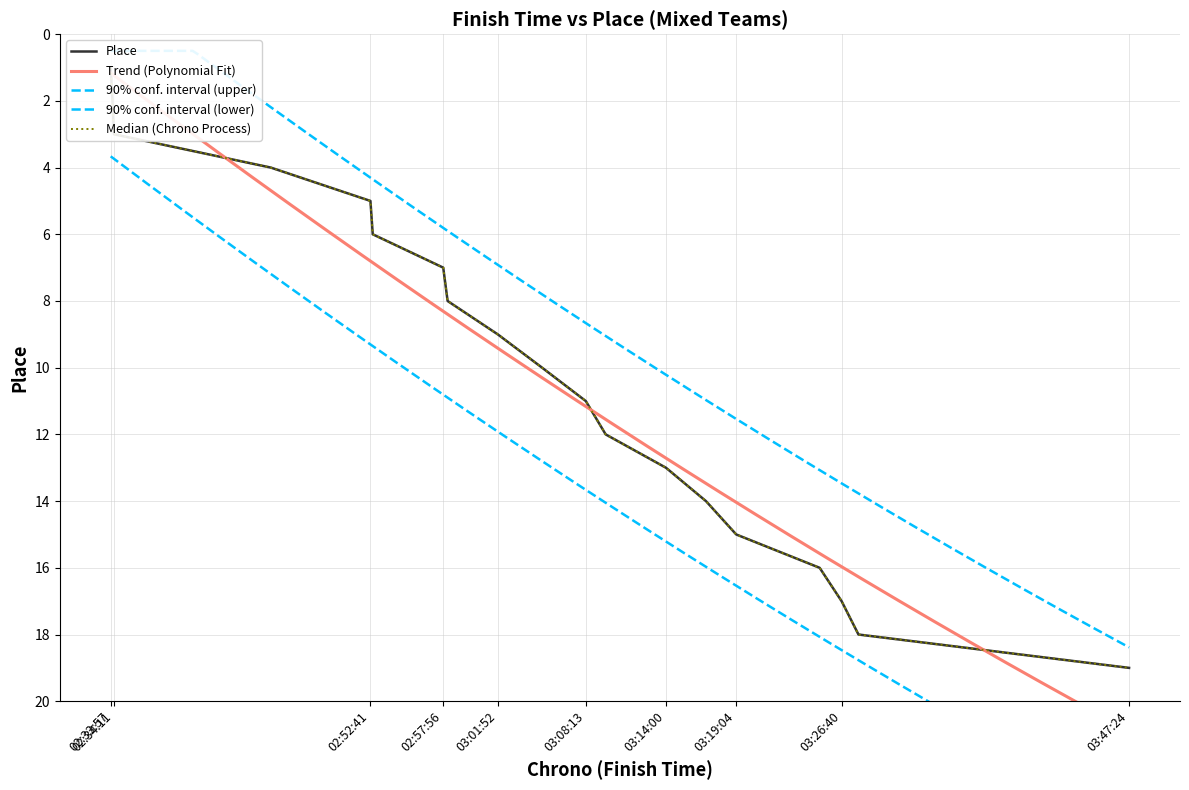

What is the smallest value displayed?

1